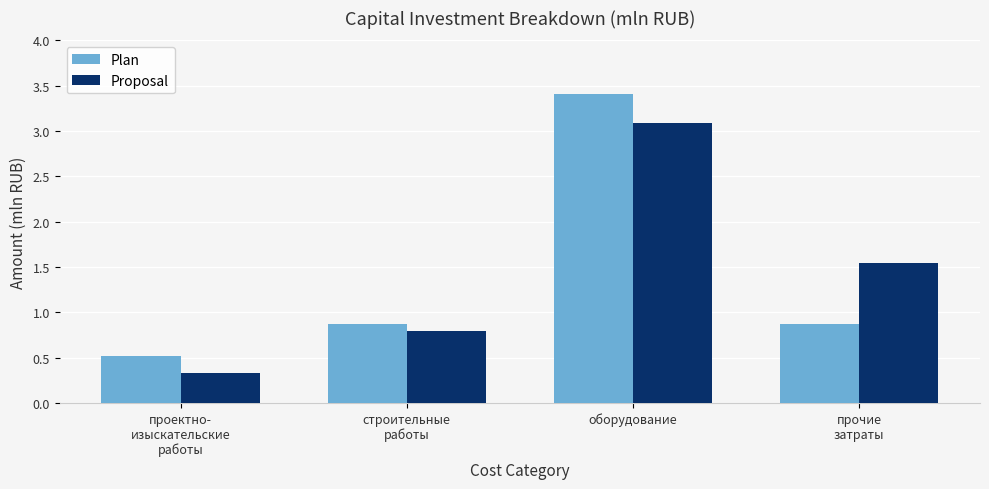

Which series changed the most between проектно-
изыскательские
работы and оборудование?

Plan